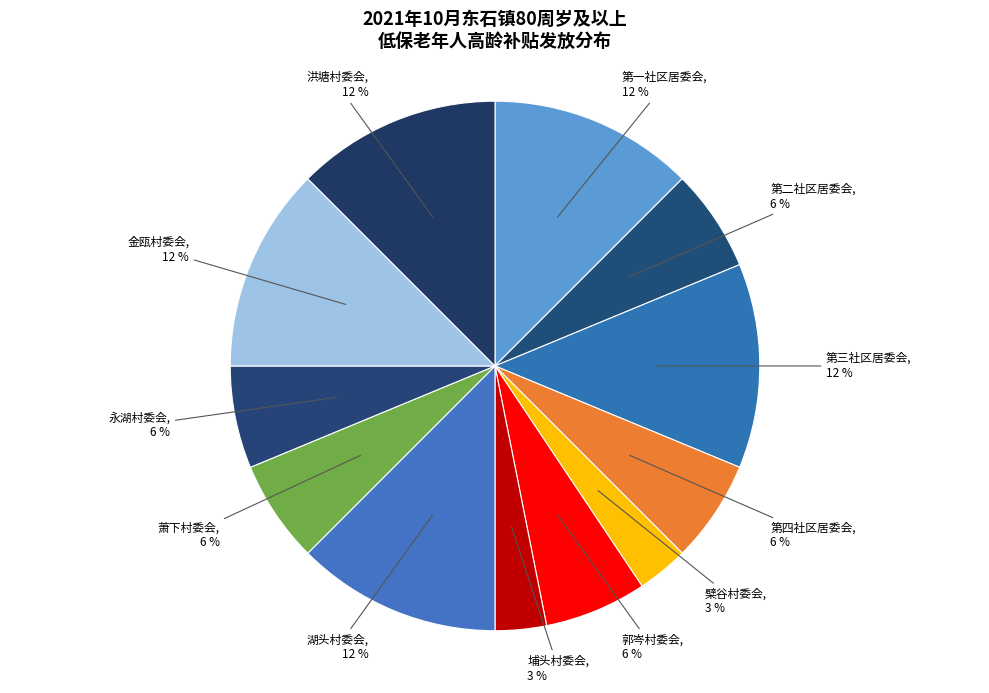

Is the sum of 第一社区居委会 and 萧下村委会 greater than half?

No